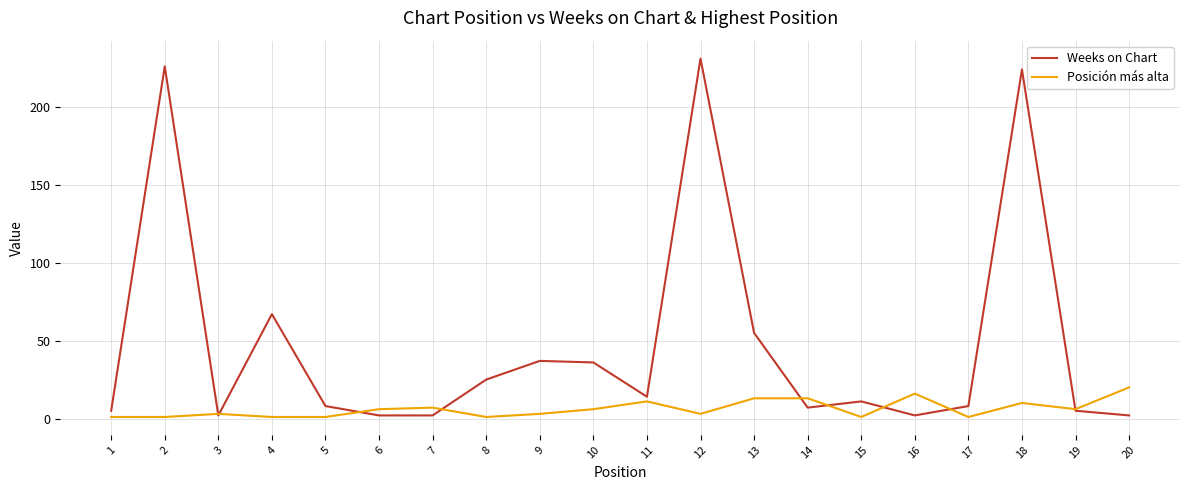

What is the highest value of the Weeks on Chart series?

231